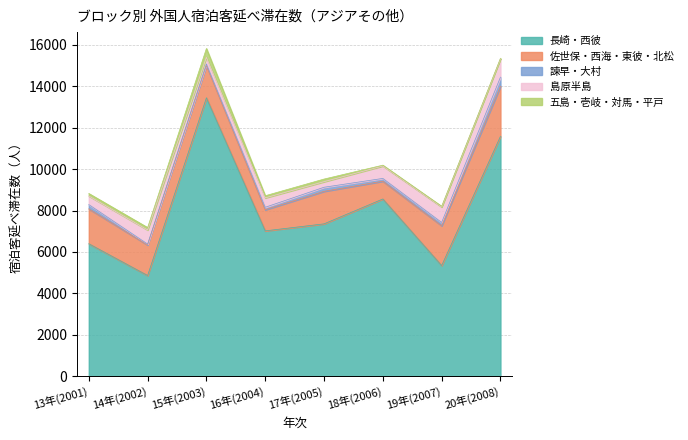

Which series has the largest total across all categories?

長崎・西彼